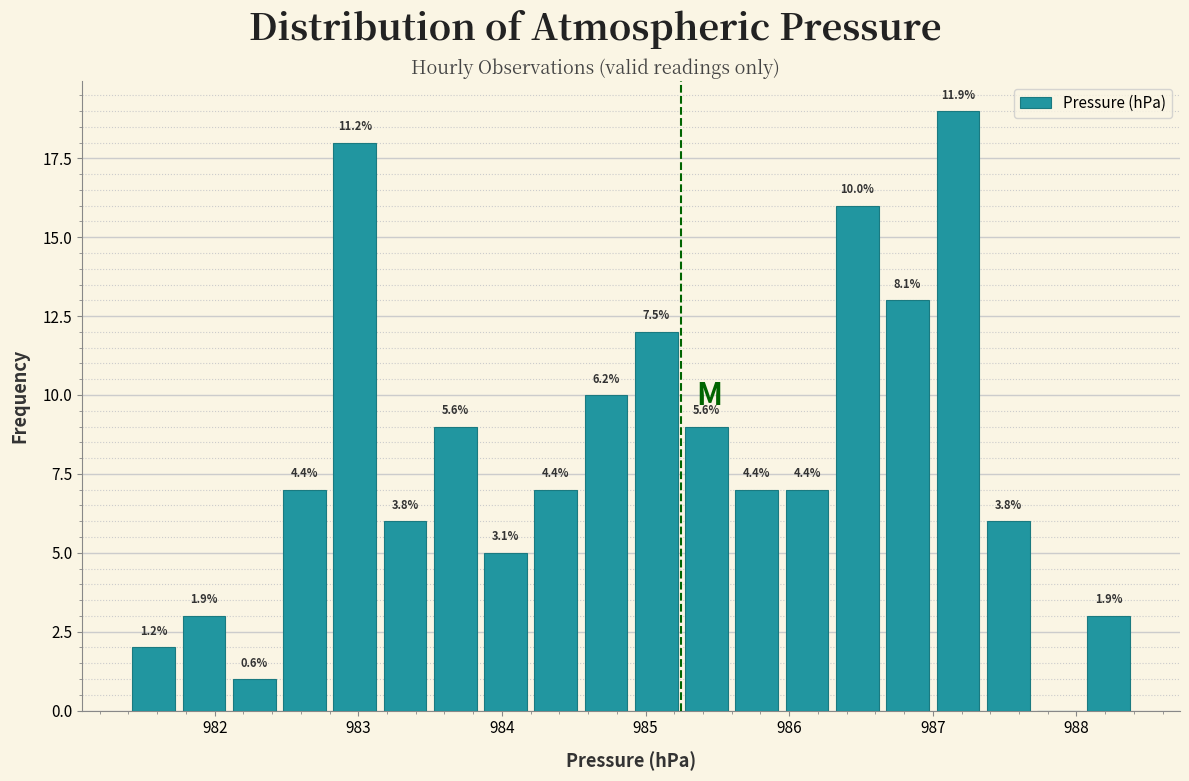

Read against the x-axis, roughly where is the centre of the tallest bar?

987.2